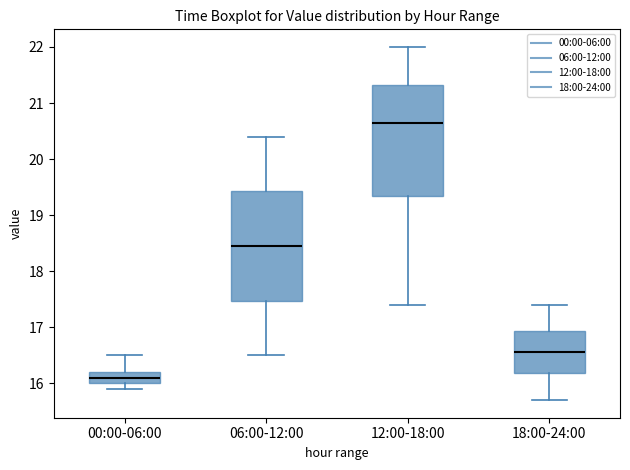

Where is the upper edge of the box for 06:00-12:00 on the y-axis? The values are not printed on the chart, so give them approximately, as read against the axis.

19.4